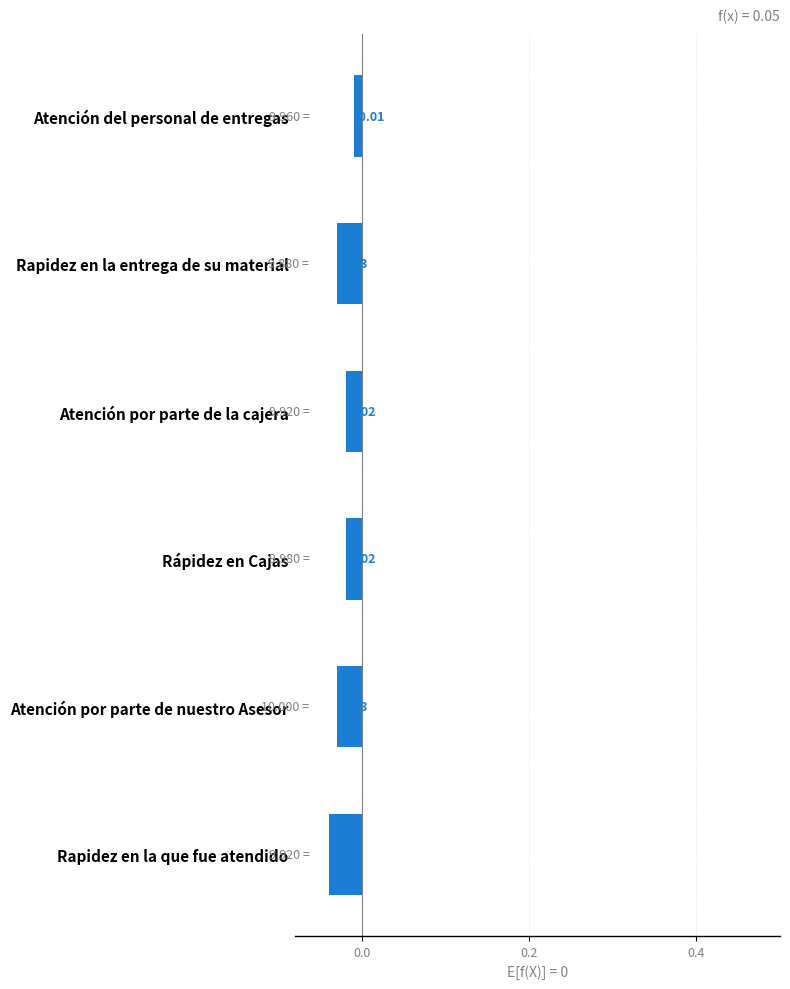

At which category does the chart reach its minimum across all series?

Rapidez en la que fue atendido